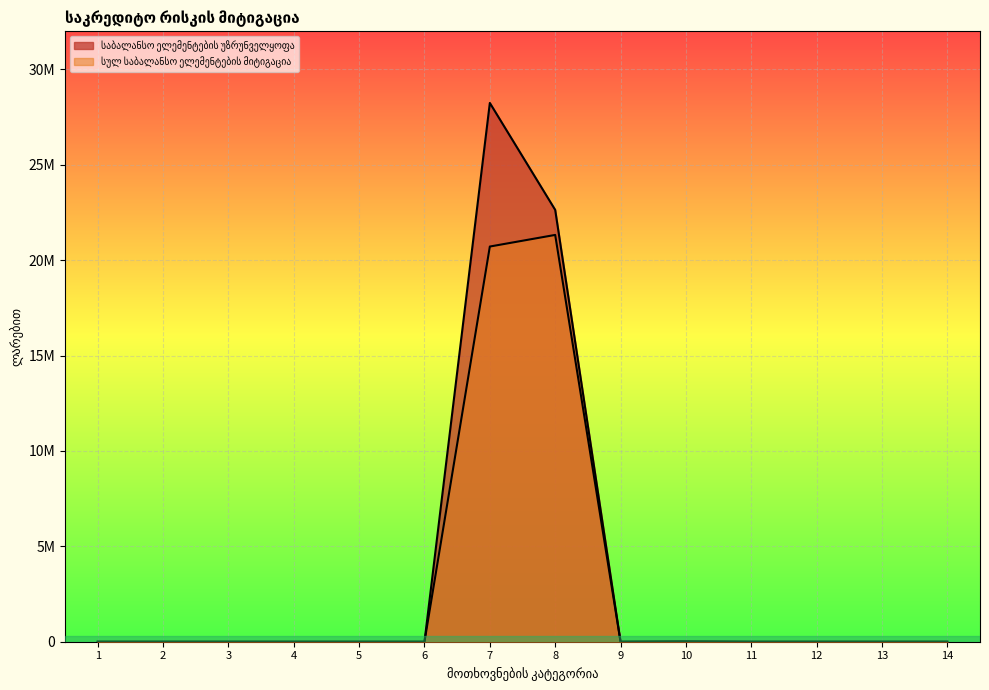

True or false: საბალანსო ელემენტების უზრუნველყოფა and სულ საბალანსო ელემენტების მიტიგაცია cross at least once.

False